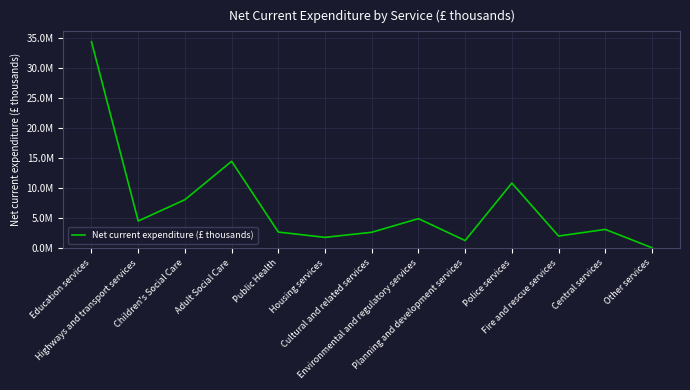

Is this an area chart (filled region under the line)?

No